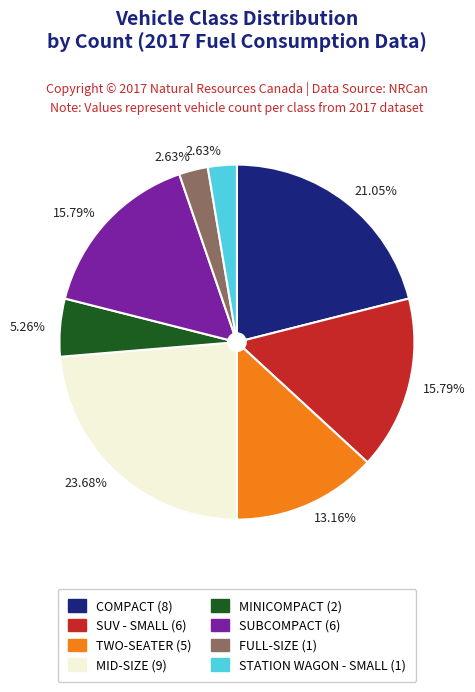

Is there any slice that represents more than half of the pie?

No